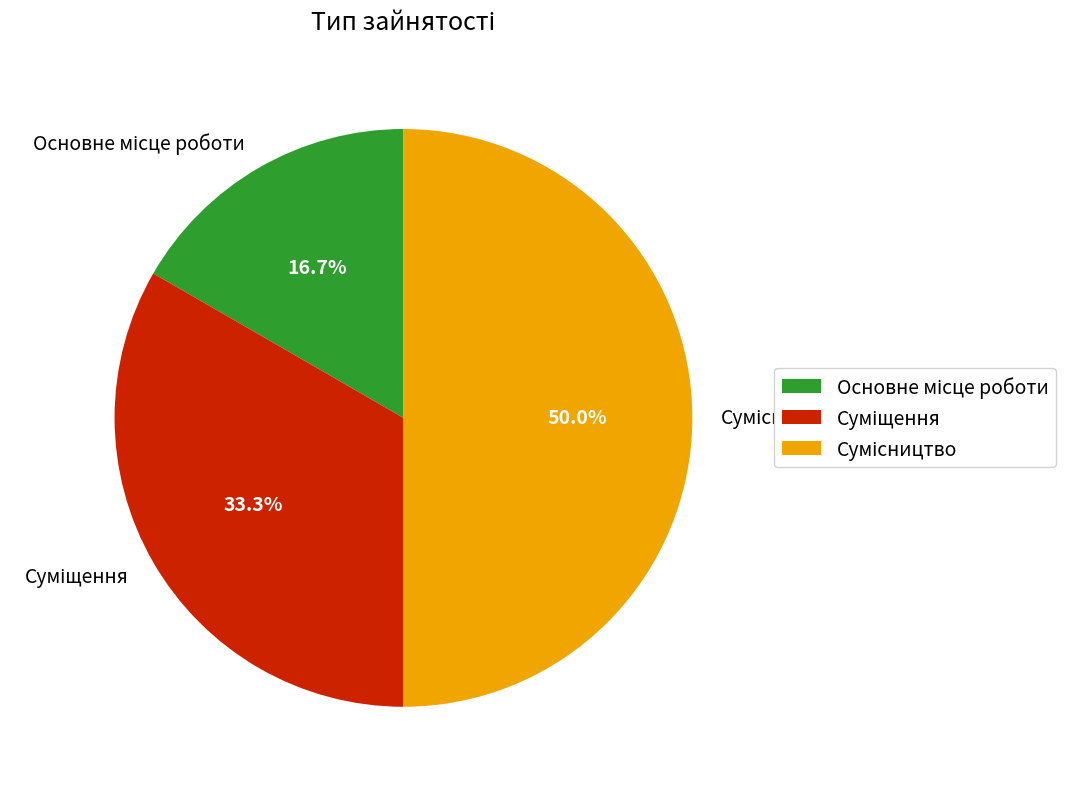

Approximately how many times larger is the value at Суміщення compared to Основне місце роботи?

2.0